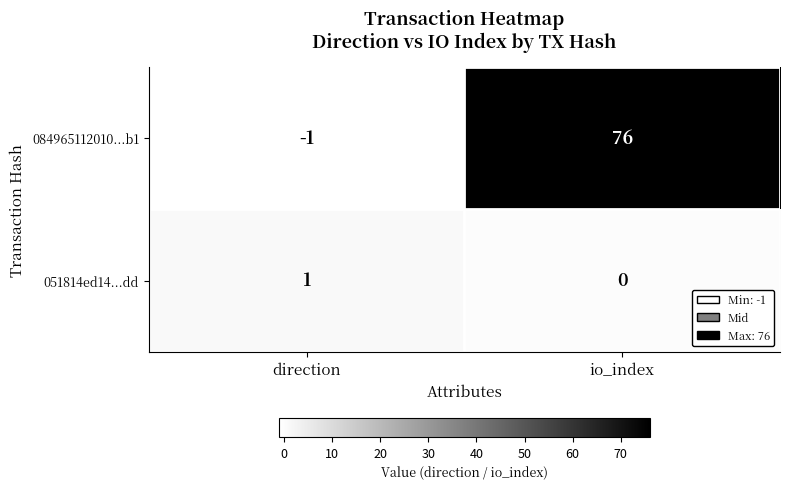

What is the maximum value shown in the chart?

76